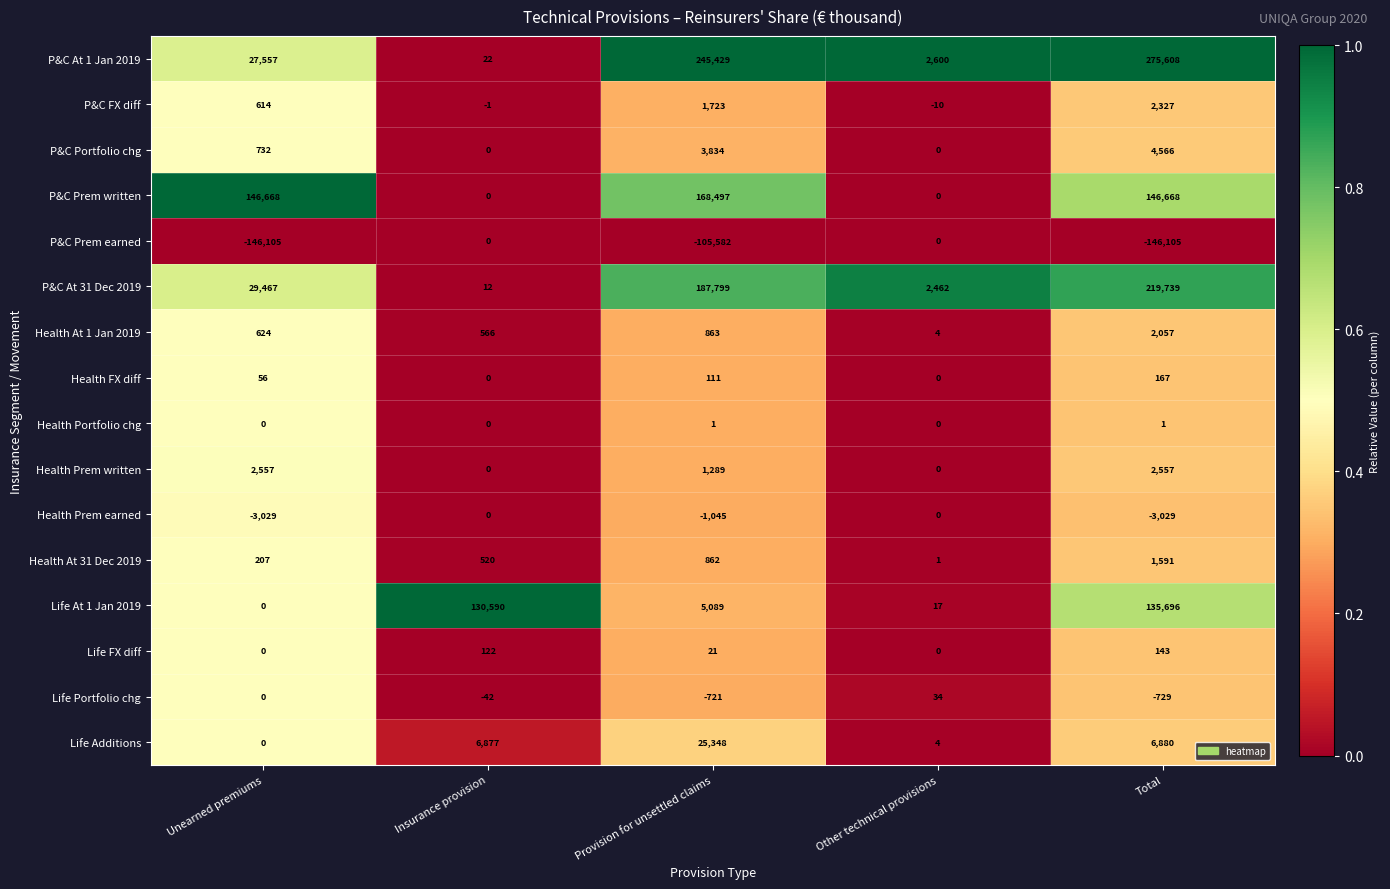

Which series has the largest total across all categories?

P&C At 1 Jan 2019